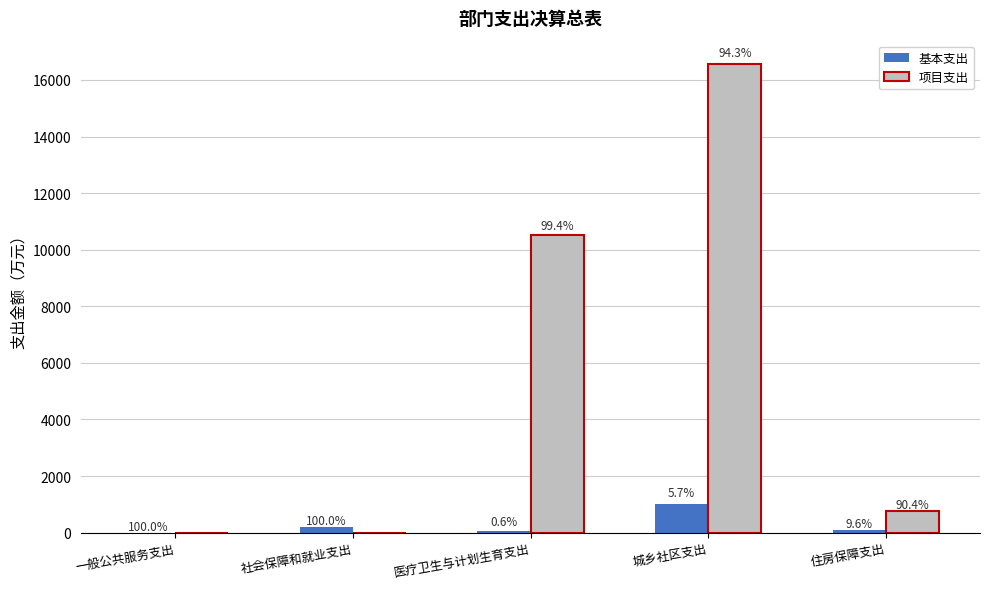

What position from the right is 医疗卫生与计划生育支出?

3